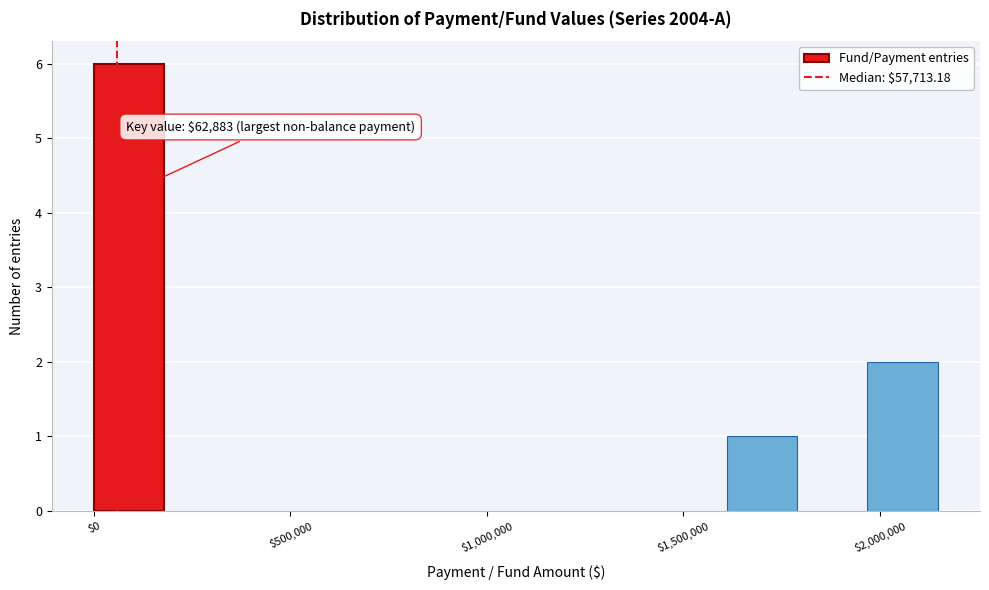

Around what value on the x-axis is the tallest bar? Give the approximate position of its centre, as read against the axis.

100000